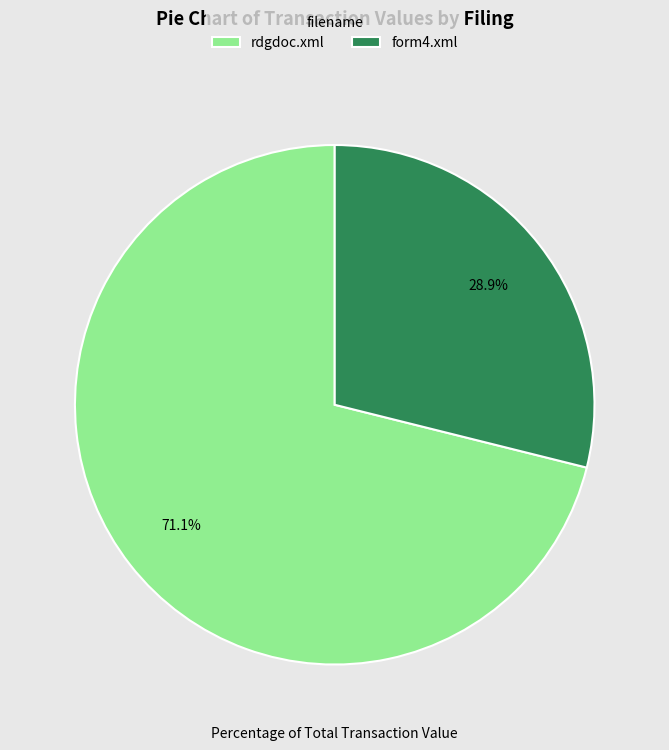

To the nearest percent, what portion does form4.xml represent?

29%